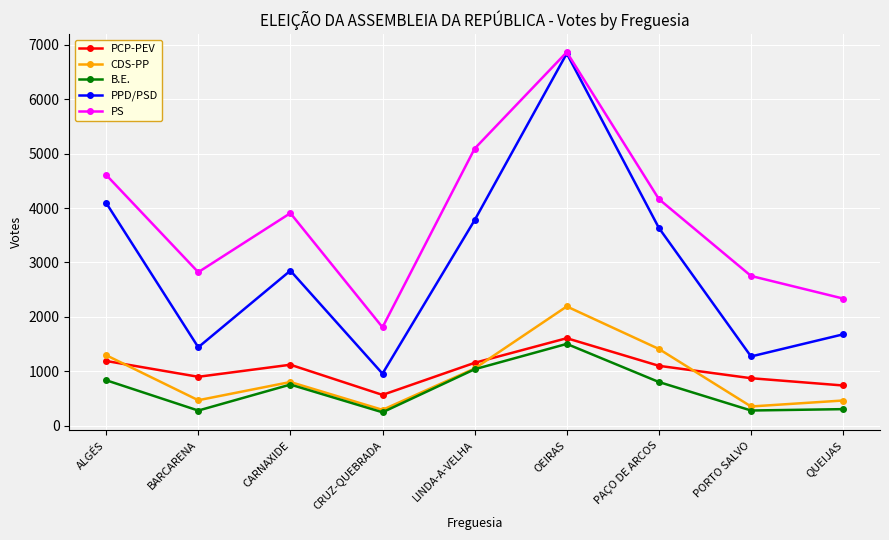

What is the highest value of the CDS-PP series?

2191